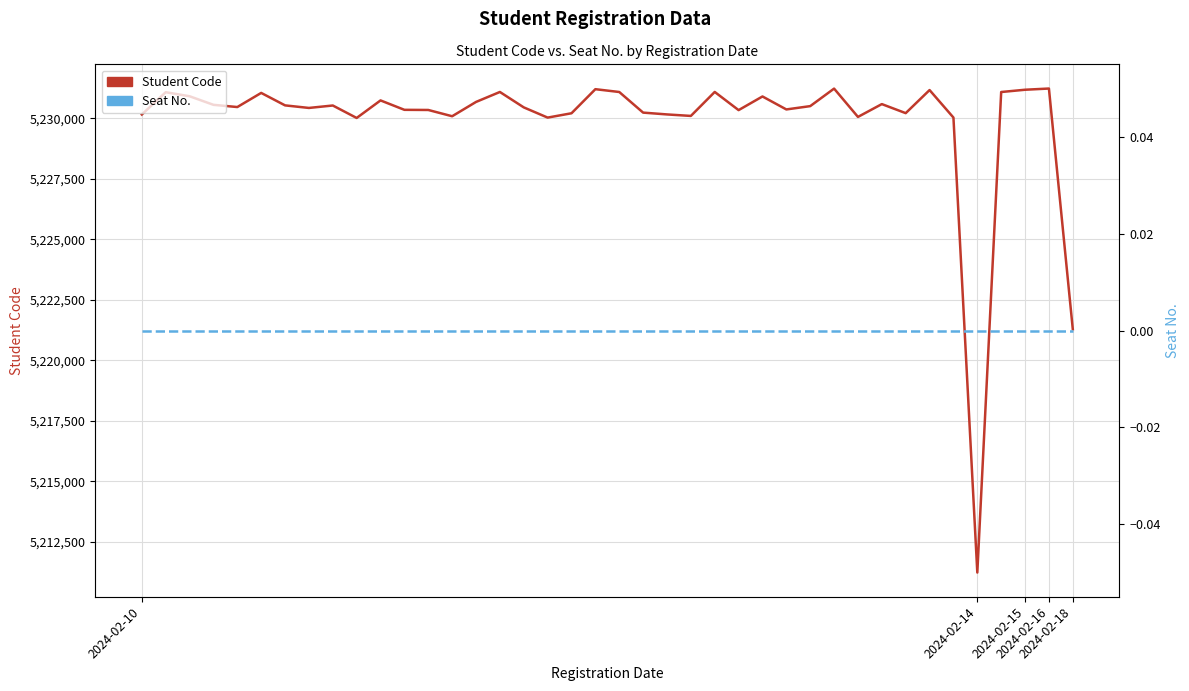

At which category does the chart reach its peak across all series?

2024-02-16